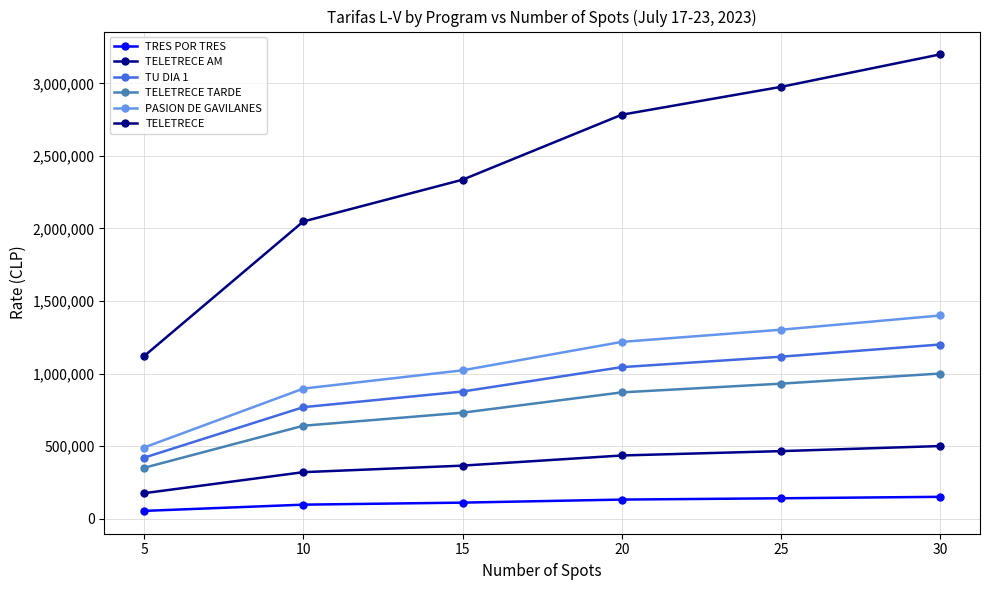

Rank the categories by TELETRECE value from highest to lowest.

30, 25, 20, 15, 10, 5